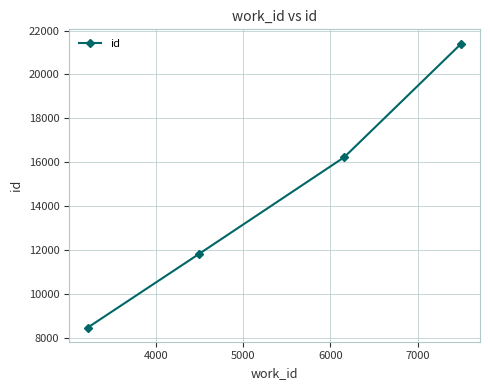

What is the average value?

14482